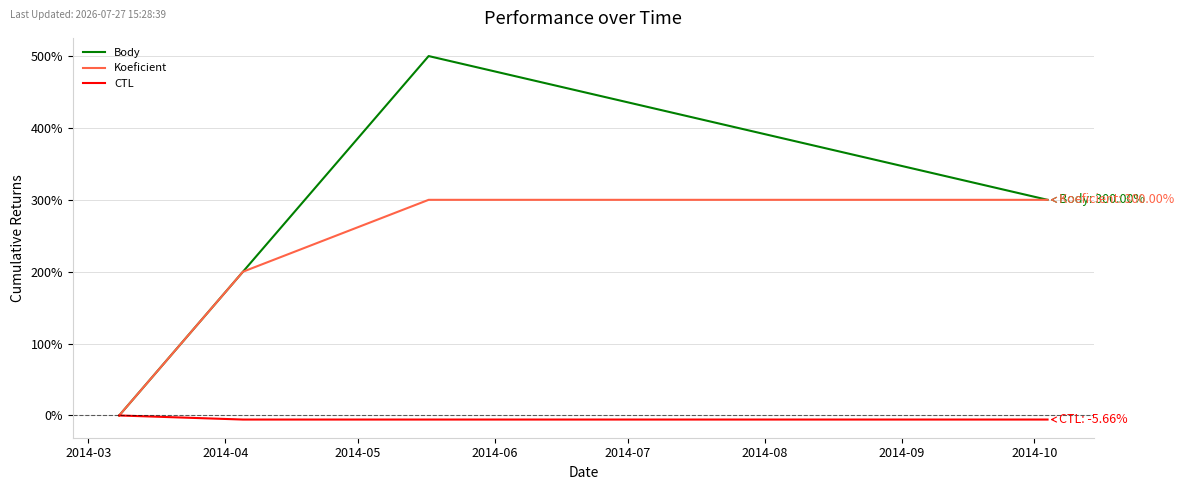

What is the difference between the maximum and minimum values in the CTL series?

5.7